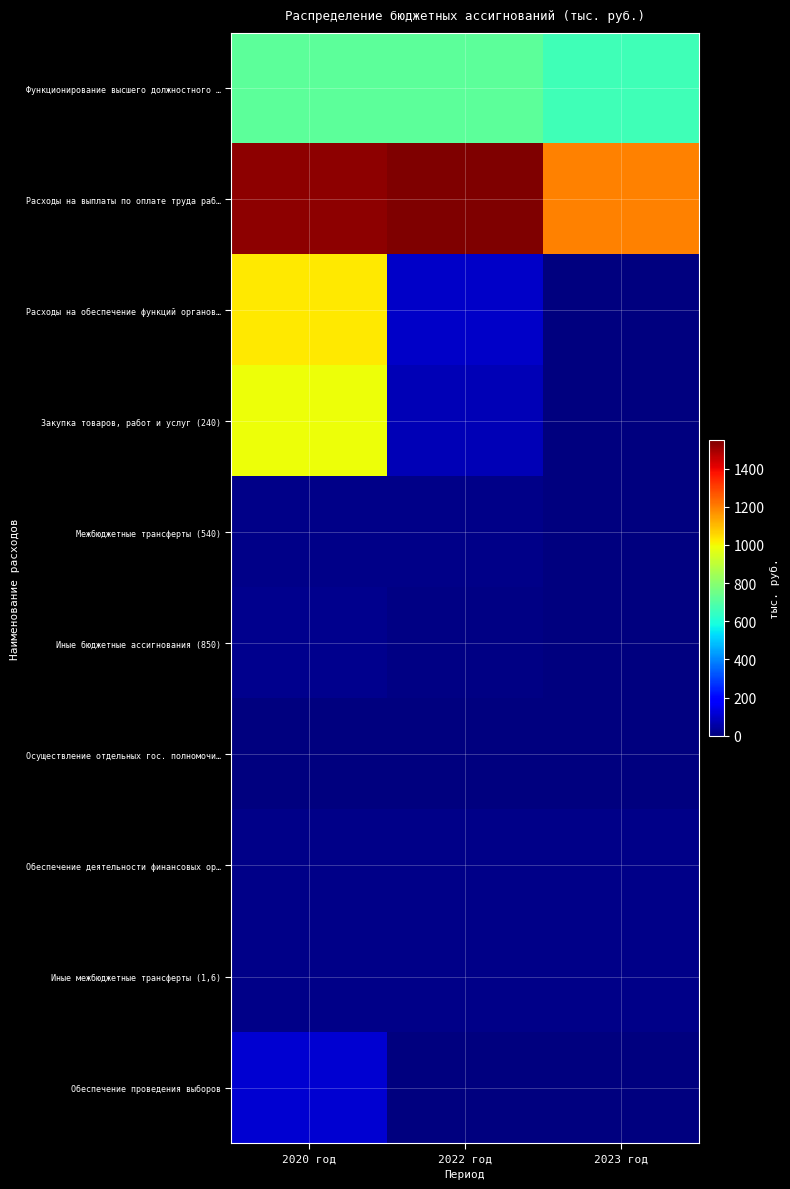

At which category is the sum across all series the highest?

2020 год